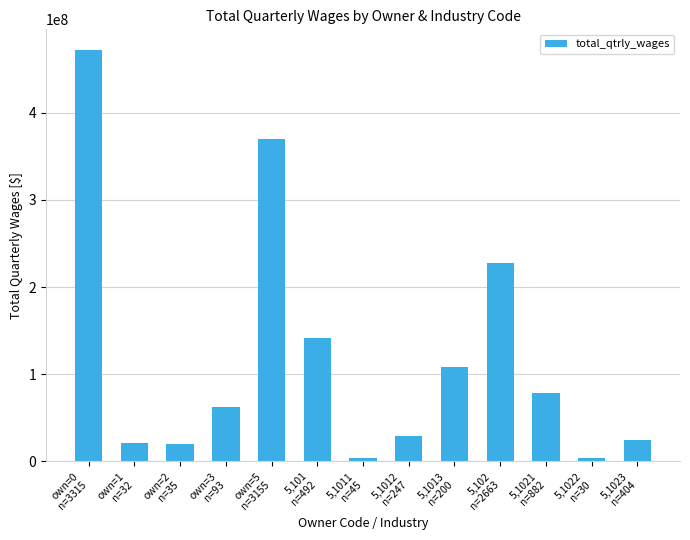

Is it true that the value at own=0
n=3315 is 233055187?

False